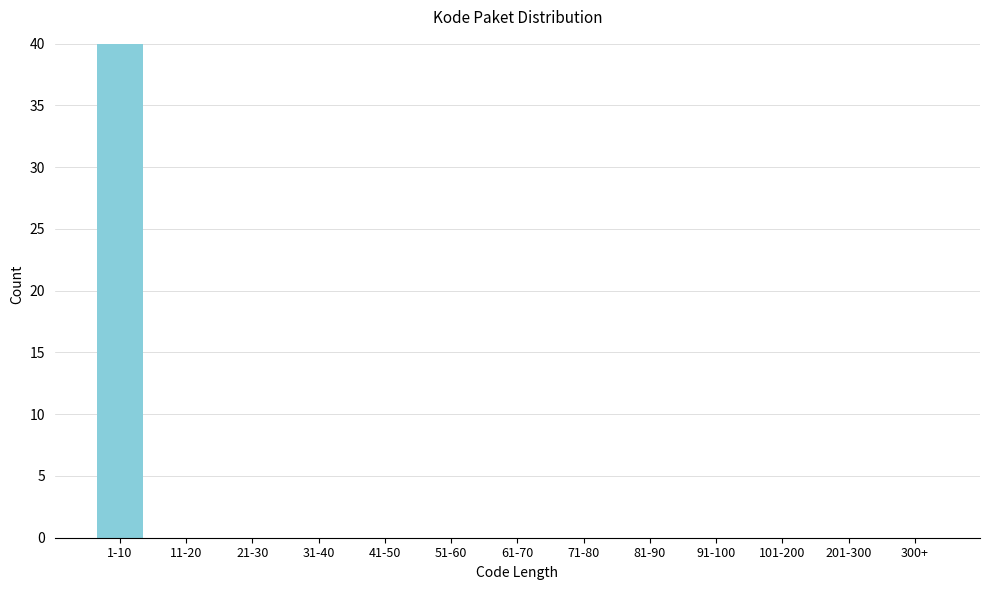

Reading right to left, list all the values displayed in this chart.

300+=0	201-300=0	101-200=0	91-100=0	81-90=0	71-80=0	61-70=0	51-60=0	41-50=0	31-40=0	21-30=0	11-20=0	1-10=40